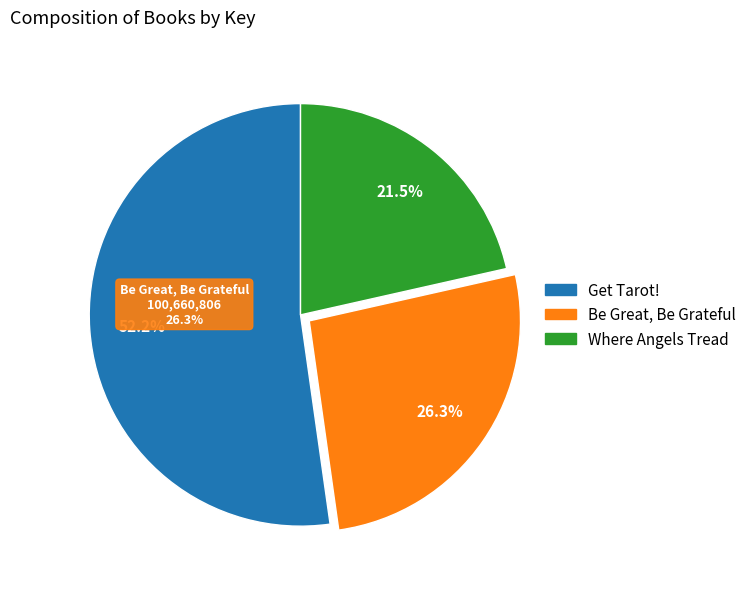

The Get Tarot! slice represents 52% of the pie. True or false?

True